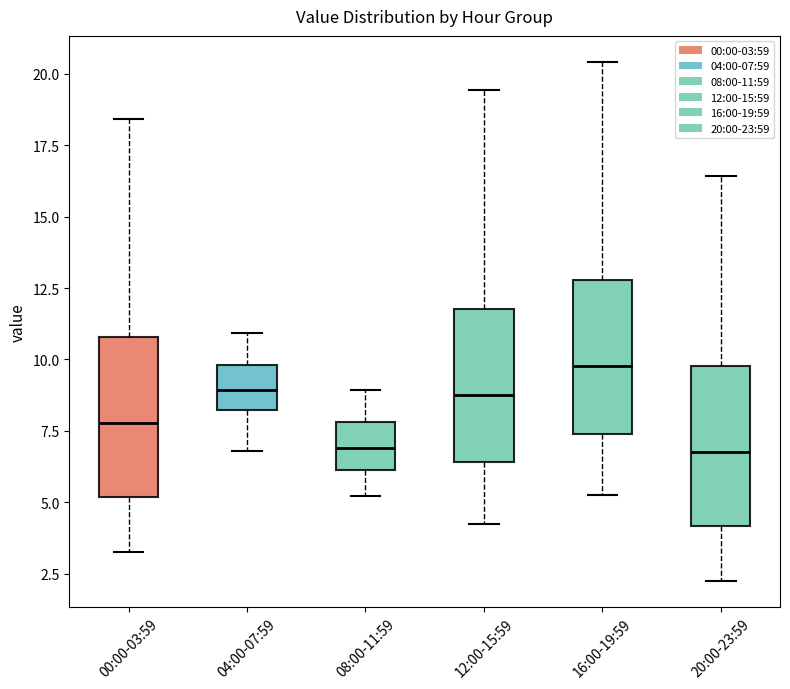

Where does the upper whisker of the box for 04:00-07:59 end on the y-axis? The values are not printed on the chart, so give them approximately, as read against the axis.

11.0